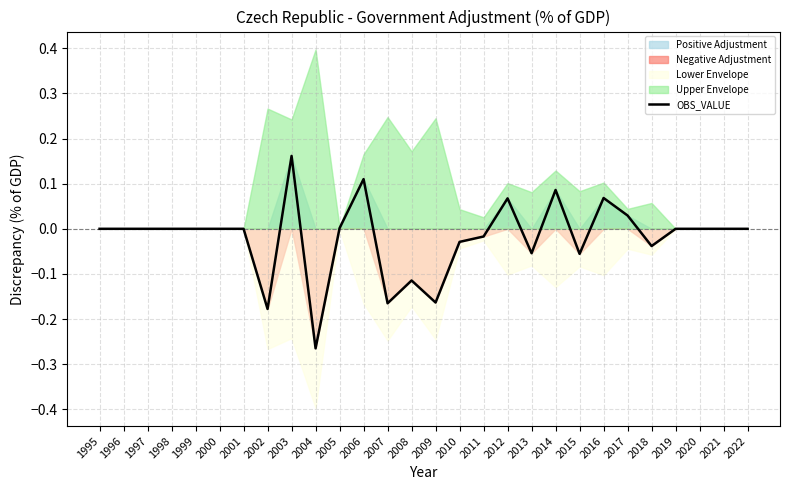

At which label is the value closest to 0?

1995